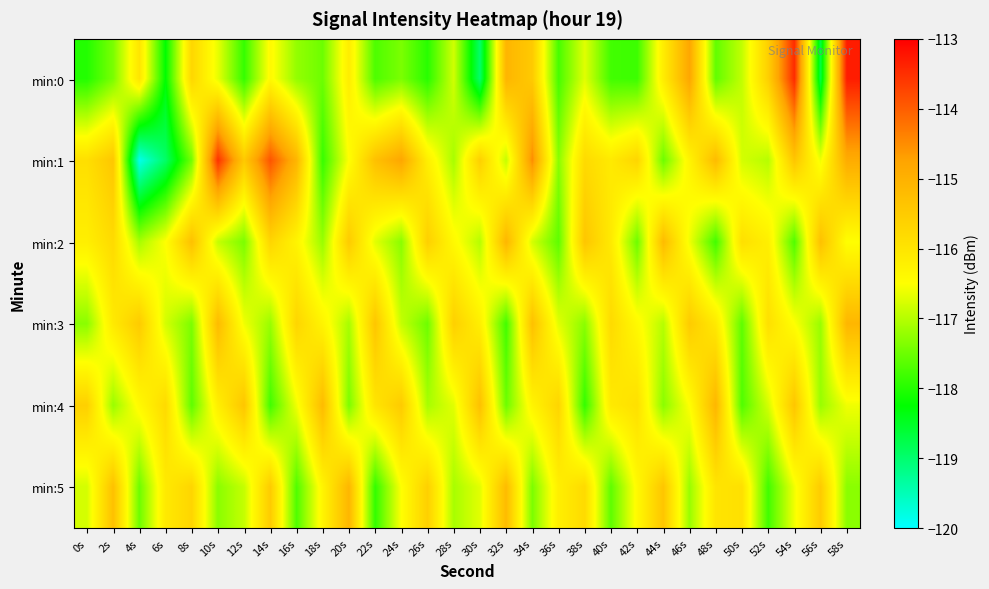

Reading right to left, extract all data points from this chart.

min:0: 58s=-113.3	56s=-118.7	54s=-113.5	52s=-115.6	50s=-116.9	48s=-117.6	46s=-114.8	44s=-116.2	42s=-117.8	40s=-117.8	38s=-116.7	36s=-117.8	34s=-115.5	32s=-115.1	30s=-119.0	28s=-116.8	26s=-118.0	24s=-117.4	22s=-117.7	20s=-116.2	18s=-117.5	16s=-117.2	14s=-116.4	12s=-117.9	10s=-116.7	8s=-115.7	6s=-118.3	4s=-116.0	2s=-117.4	0s=-118.0
min:1: 58s=-114.9	56s=-116.6	54s=-115.4	52s=-117.0	50s=-116.8	48s=-115.2	46s=-116.3	44s=-117.5	42s=-115.7	40s=-116.1	38s=-115.8	36s=-117.3	34s=-114.5	32s=-116.9	30s=-115.6	28s=-117.1	26s=-116.2	24s=-114.8	22s=-115.3	20s=-116.5	18s=-117.9	16s=-115.1	14s=-113.9	12s=-115.5	10s=-113.5	8s=-117.4	6s=-118.9	4s=-119.9	2s=-115.4	0s=-115.9
min:2: 58s=-116.5	56s=-115.3	54s=-117.7	52s=-116.2	50s=-115.9	48s=-117.8	46s=-116.6	44s=-115.2	42s=-117.5	40s=-116.1	38s=-115.4	36s=-117.6	34s=-116.8	32s=-115.1	30s=-117.0	28s=-116.4	26s=-115.6	24s=-117.3	22s=-116.7	20s=-115.5	18s=-117.2	16s=-116.3	14s=-115.7	12s=-117.4	10s=-116.9	8s=-115.3	6s=-116.5	4s=-117.1	2s=-115.8	0s=-116.2
min:3: 58s=-115.1	56s=-117.2	54s=-116.5	52s=-115.9	50s=-117.6	48s=-116.1	46s=-115.5	44s=-117.0	42s=-116.4	40s=-115.8	38s=-117.3	36s=-116.7	34s=-115.3	32s=-117.8	30s=-116.2	28s=-115.6	26s=-117.5	24s=-116.9	22s=-115.4	20s=-117.1	18s=-116.3	16s=-115.7	14s=-117.2	12s=-116.6	10s=-115.2	8s=-117.4	6s=-116.8	4s=-115.5	2s=-116.1	0s=-117.3
min:4: 58s=-116.6	56s=-117.2	54s=-115.4	52s=-116.8	50s=-117.7	48s=-115.1	46s=-116.5	44s=-117.3	42s=-115.9	40s=-116.1	38s=-117.9	36s=-115.7	34s=-116.3	32s=-117.5	30s=-115.3	28s=-116.7	26s=-117.1	24s=-115.5	22s=-116.0	20s=-117.4	18s=-115.2	16s=-116.6	14s=-117.8	12s=-115.4	10s=-116.2	8s=-117.6	6s=-115.8	4s=-116.4	2s=-117.2	0s=-115.6
min:5: 58s=-117.3	56s=-115.5	54s=-116.6	52s=-117.8	50s=-115.9	48s=-116.0	46s=-117.2	44s=-115.4	42s=-116.4	40s=-117.6	38s=-115.8	36s=-116.2	34s=-117.4	32s=-115.2	30s=-116.7	28s=-117.1	26s=-115.6	24s=-116.5	22s=-117.9	20s=-115.1	18s=-116.3	16s=-117.7	14s=-115.5	12s=-116.9	10s=-117.3	8s=-115.7	6s=-116.1	4s=-117.5	2s=-115.3	0s=-116.8